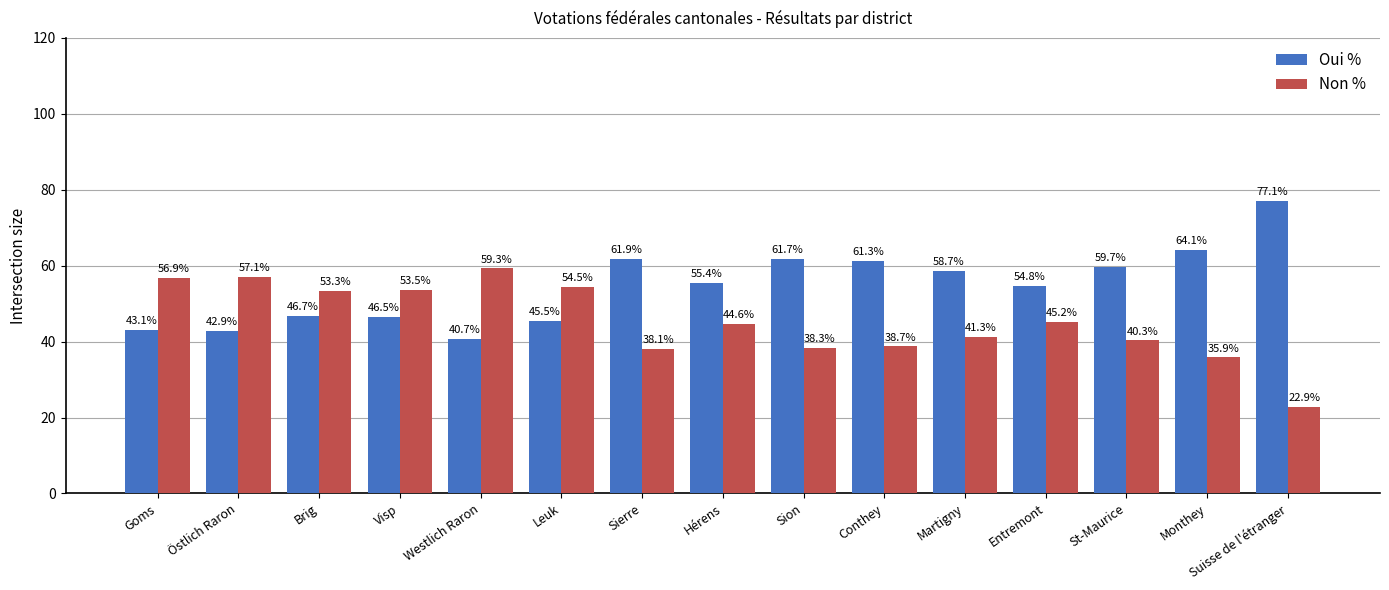

List the series in order of their peak value, lowest first.

Non %, Oui %